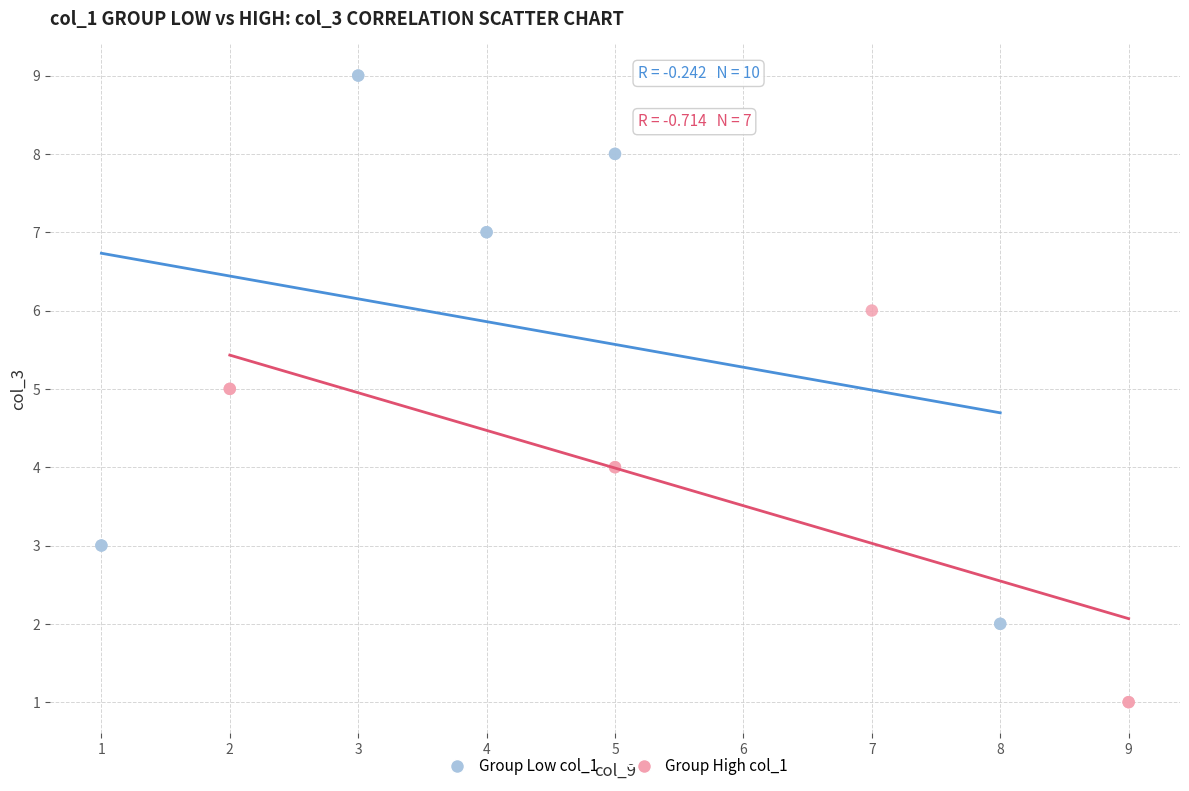

What are all the series names shown in the legend?

Group Low col_1, Group High col_1